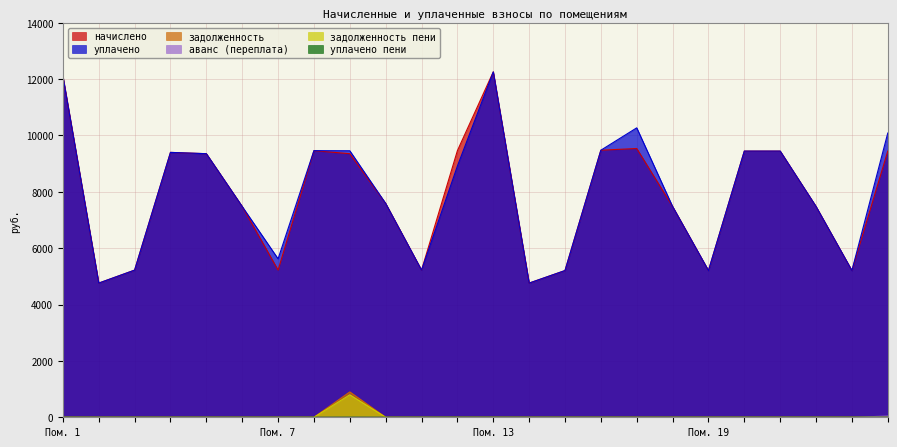

Rank the series at 11 from lowest to highest value.

задолженность, аванс (переплата), задолженность пени, уплачено пени, начислено, уплачено